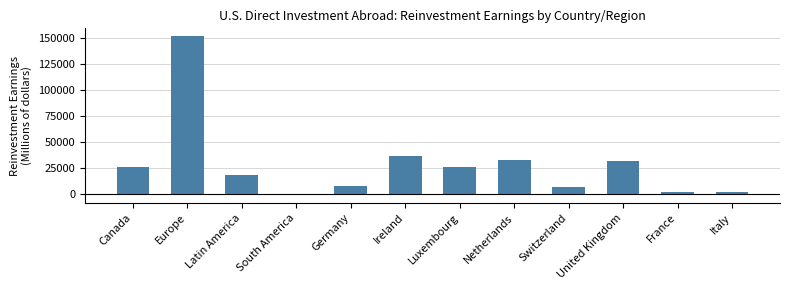

What is the difference between the second highest and minimum values?

37855